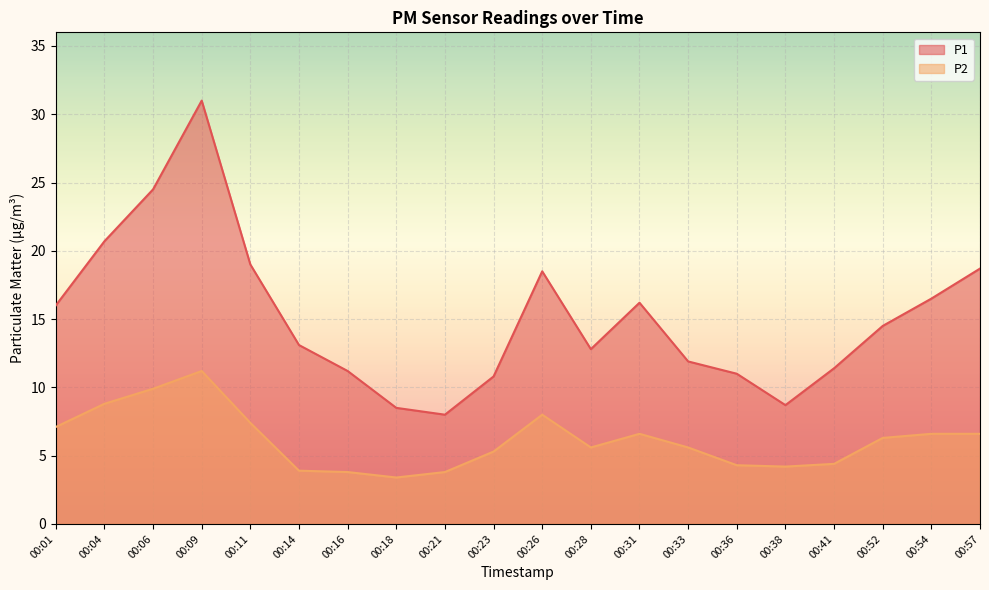

How many lines are shown in the chart?

2